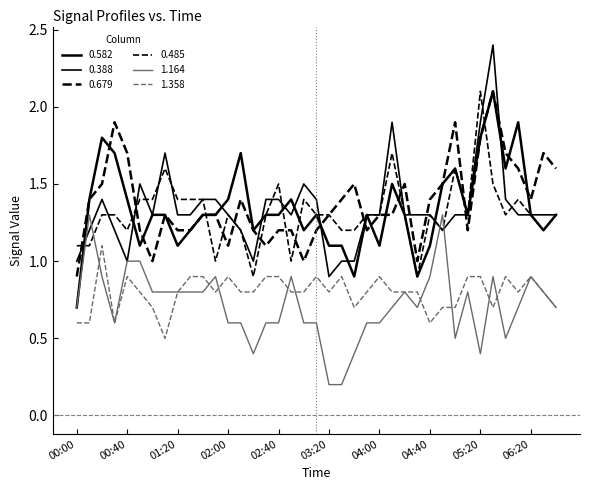

What is the average value of the 0.388 series?

1.3